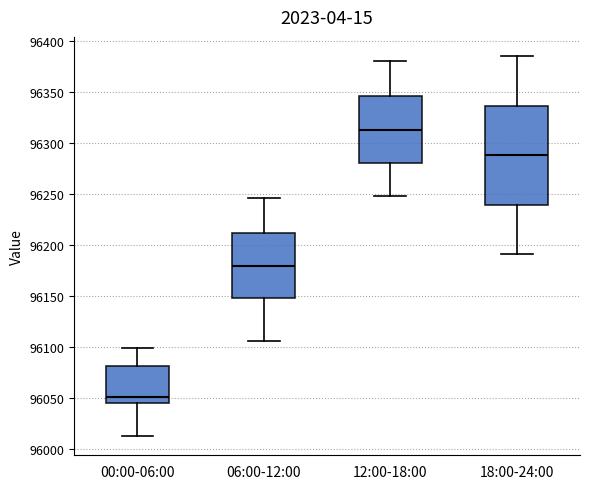

Reading left to right, transcribe this box plot: for each box, give where its median line is, the range the box spans, and where its two whiskers end, as read against the y-axis. The values are not printed on the chart, so give them approximately, as read against the axis.

00:00-06:00: median 96050, box 96045 to 96080, whiskers 96010 to 96100
06:00-12:00: median 96180, box 96150 to 96210, whiskers 96105 to 96245
12:00-18:00: median 96315, box 96280 to 96345, whiskers 96250 to 96380
18:00-24:00: median 96290, box 96240 to 96335, whiskers 96190 to 96385